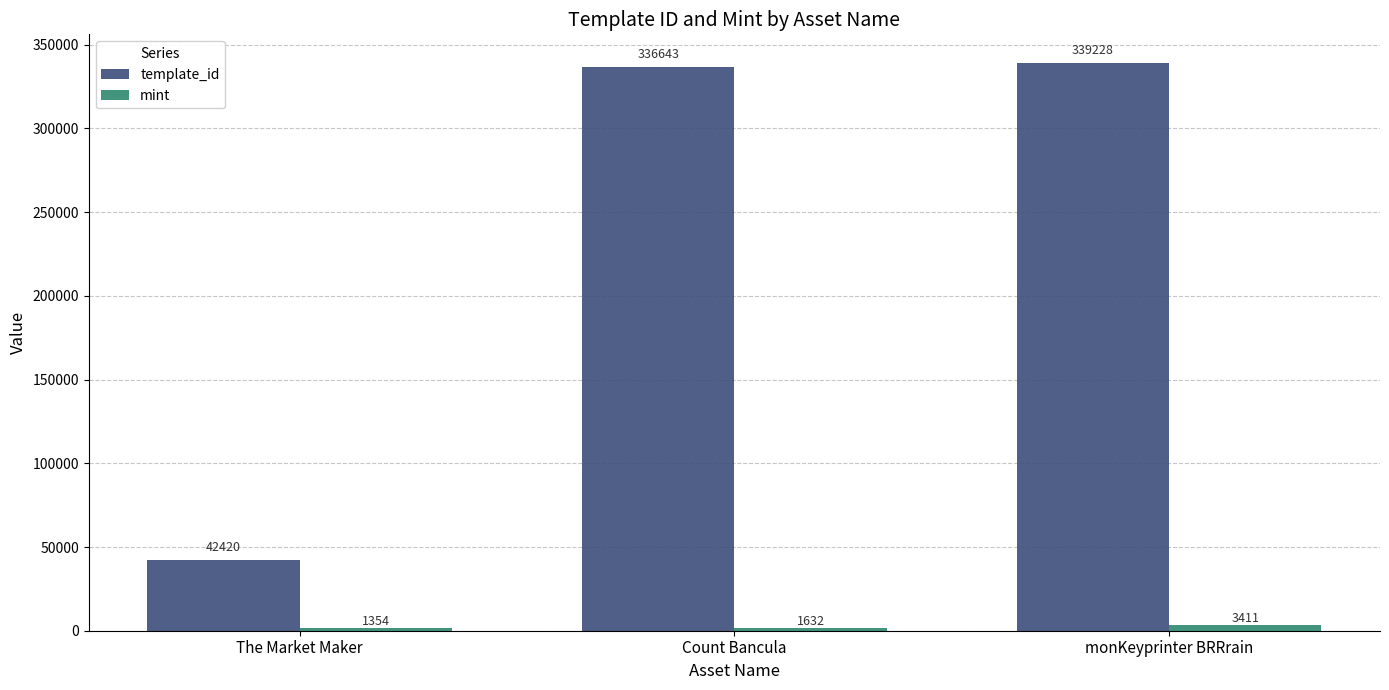

What is the spread (max minus min) of values at monKeyprinter BRRrain?

335817